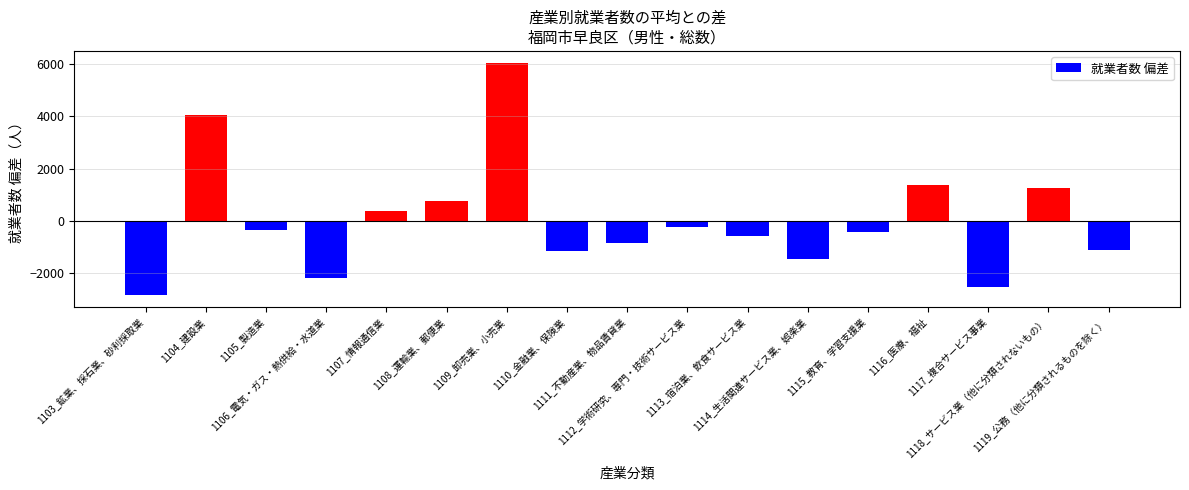

Which has a higher value, 1116_医療、福祉 or 1107_情報通信業?

1116_医療、福祉